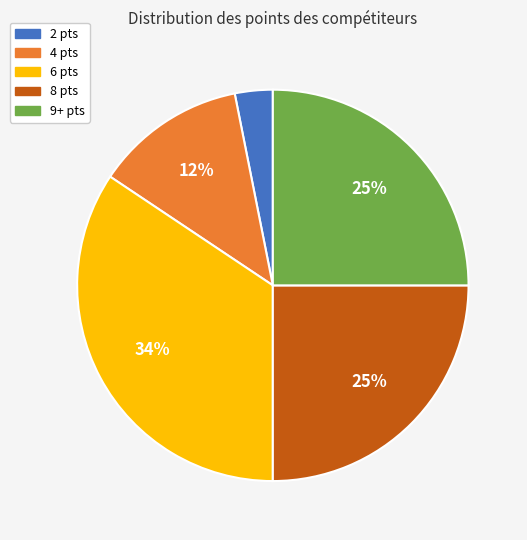

Is there a majority slice in this chart?

No